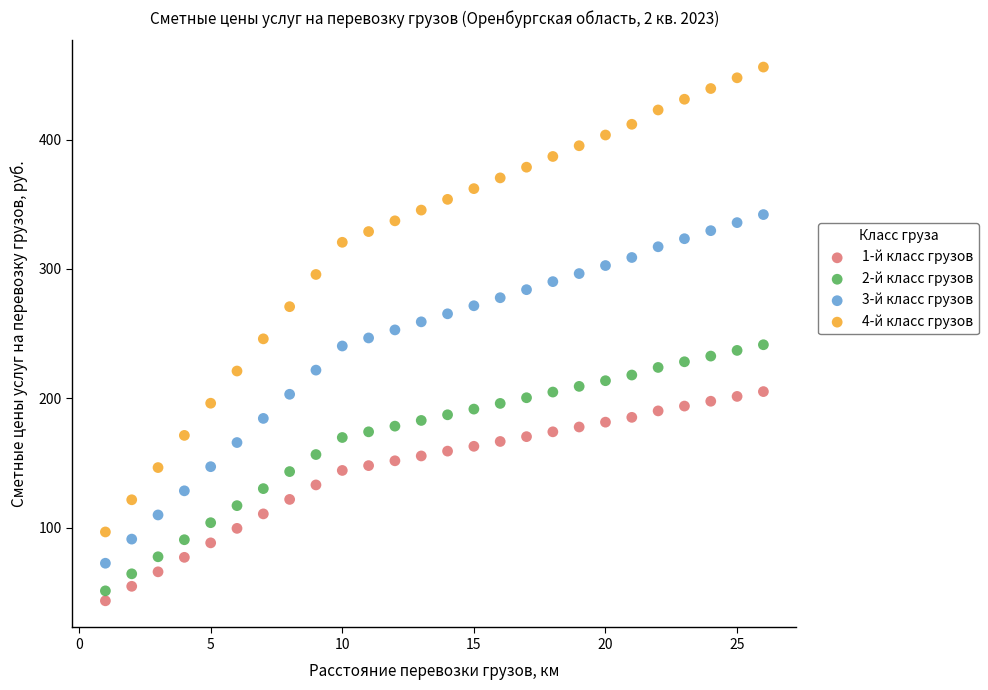

What are all the series names shown in the legend?

1-й класс грузов, 2-й класс грузов, 3-й класс грузов, 4-й класс грузов